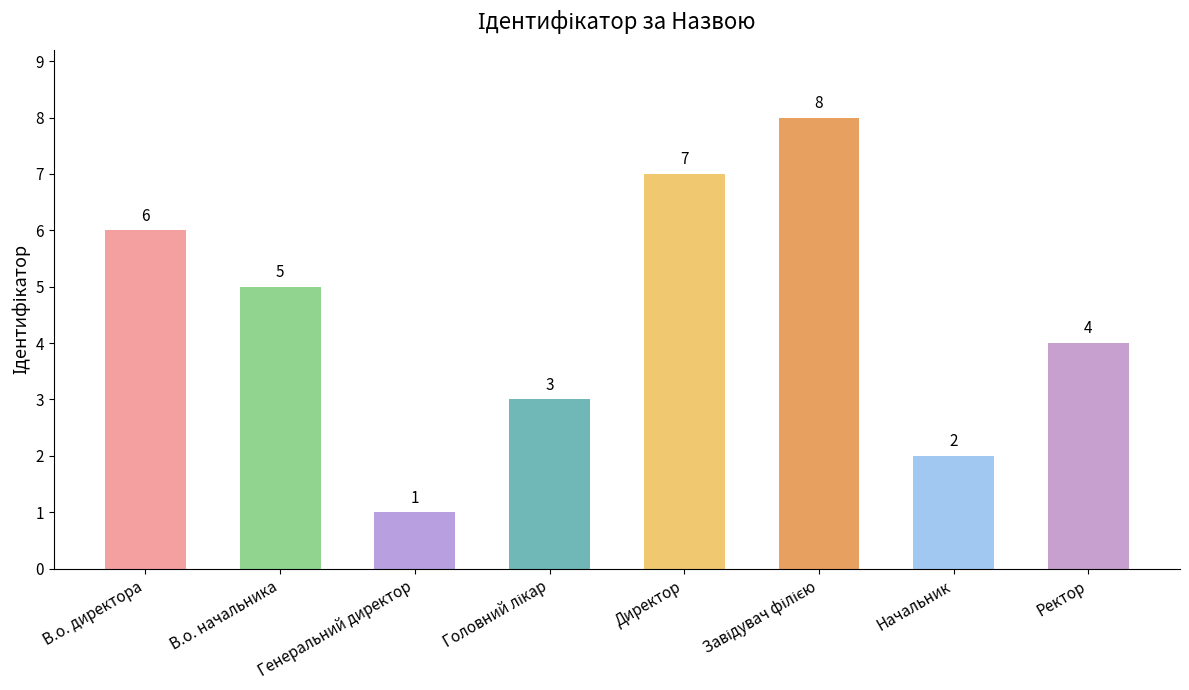

What is the label of the 7th bar from the left?

Начальник